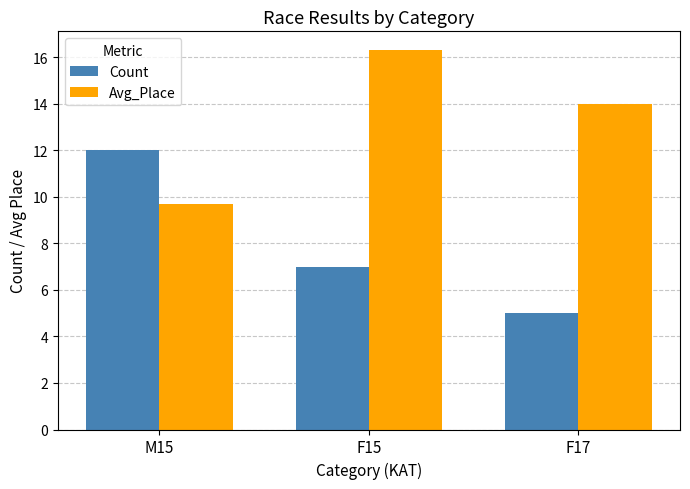

What is the value of the Count bar at the 2nd from the left?

7.0